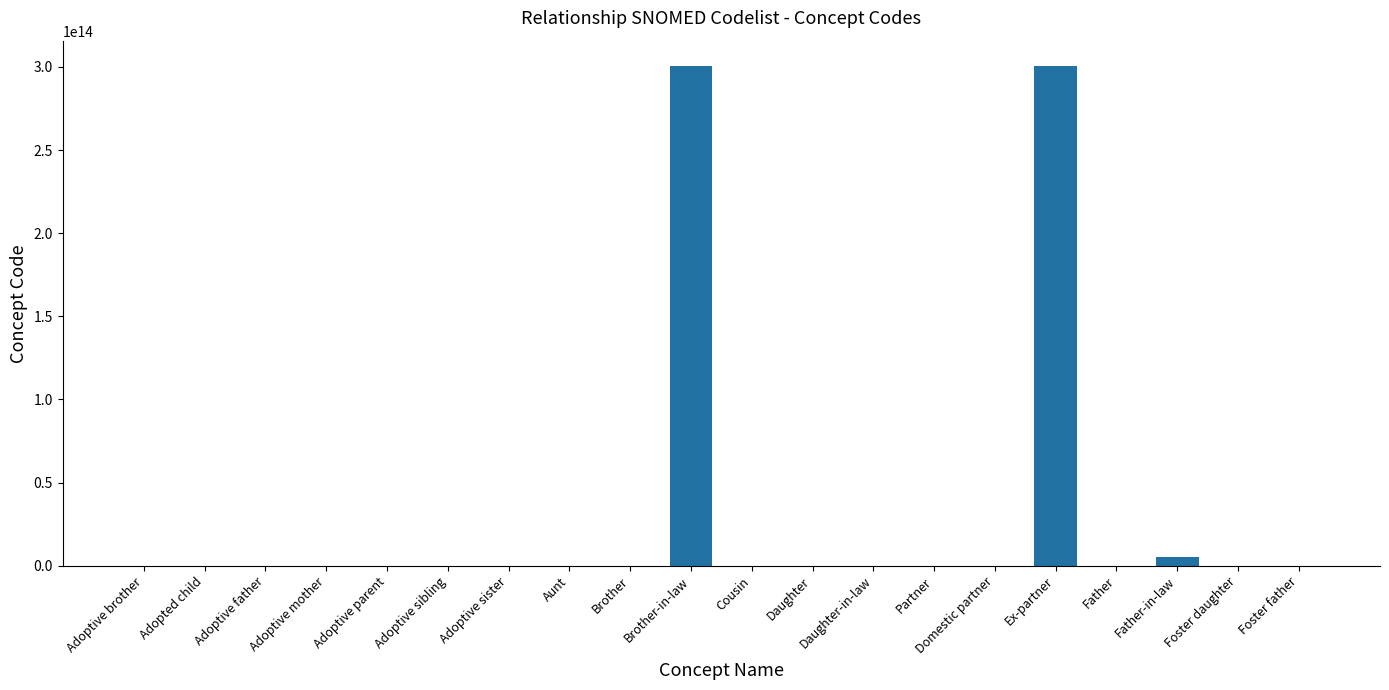

How many distinct data groups are displayed?

1